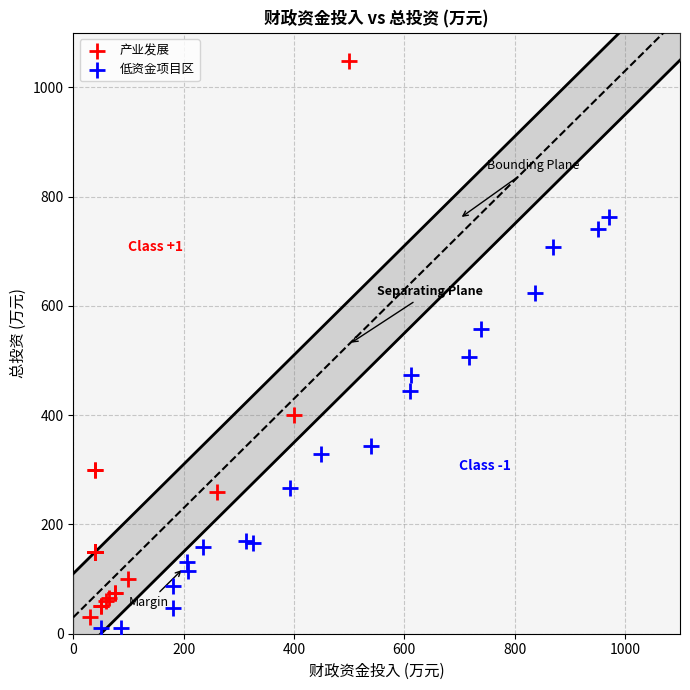

Which series contains the highest Y value?

产业发展